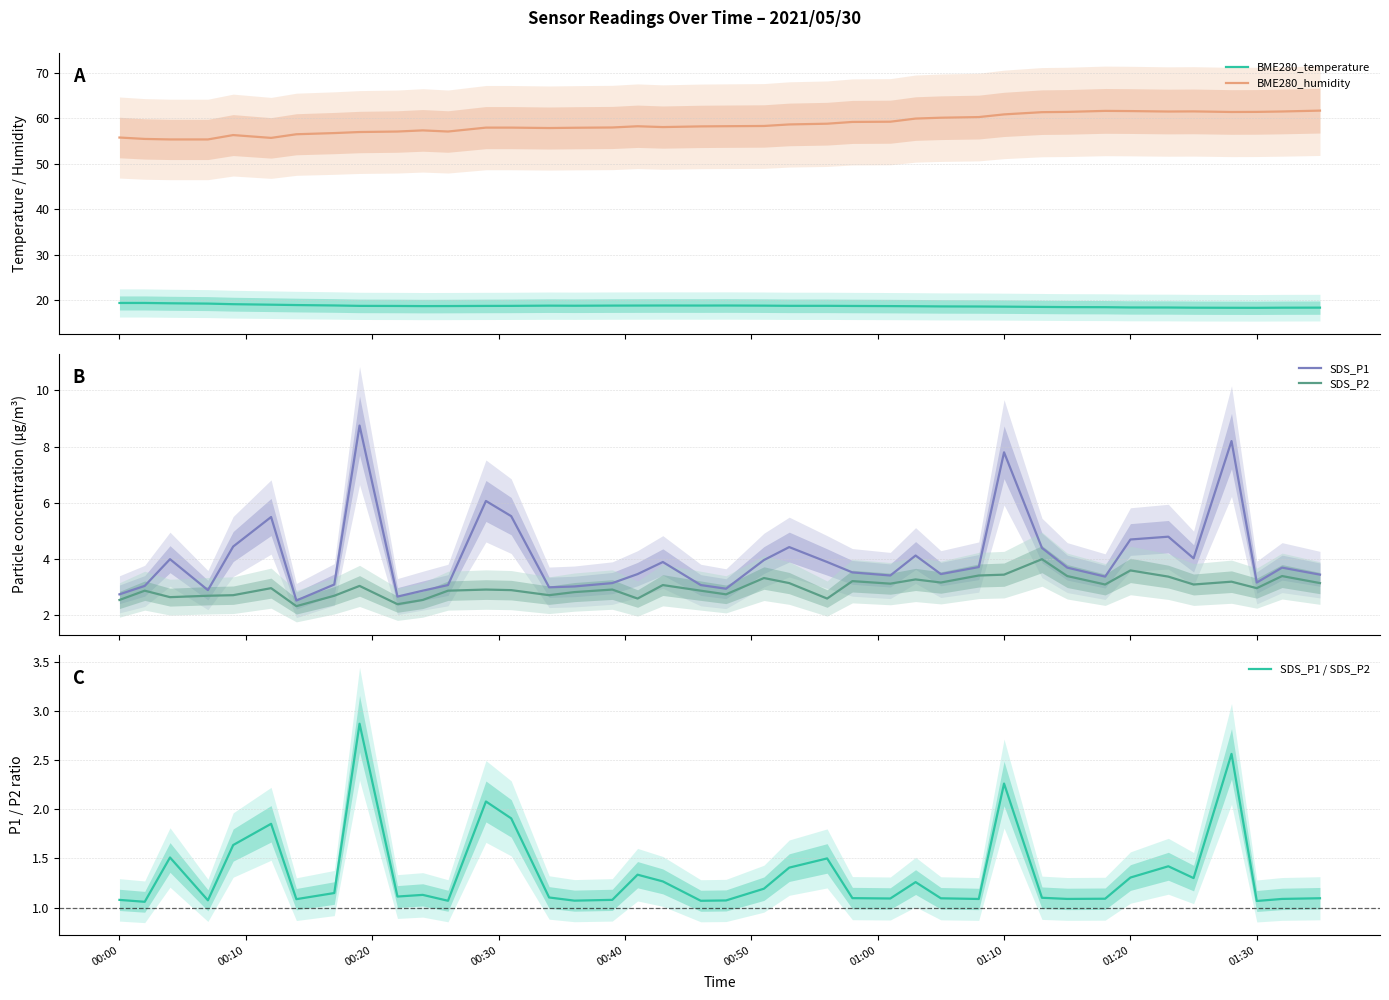

True or false: BME280_humidity and BME280_temperature intersect in this chart.

False